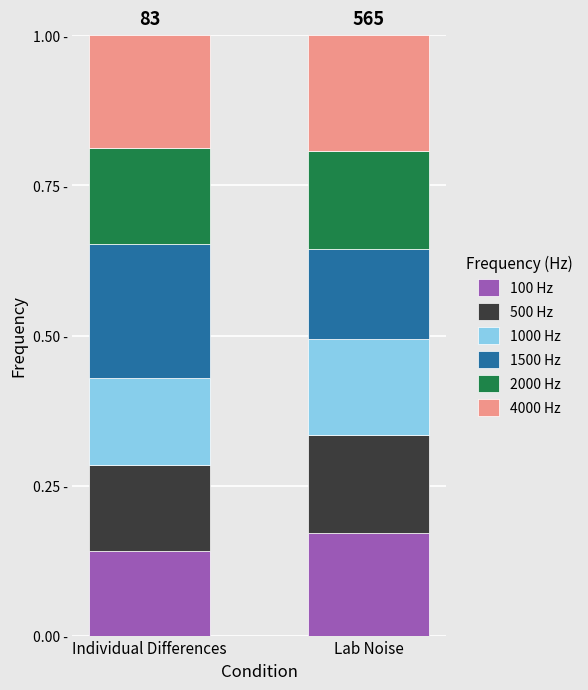

At which label is 2000 Hz closest to 0?

Individual Differences